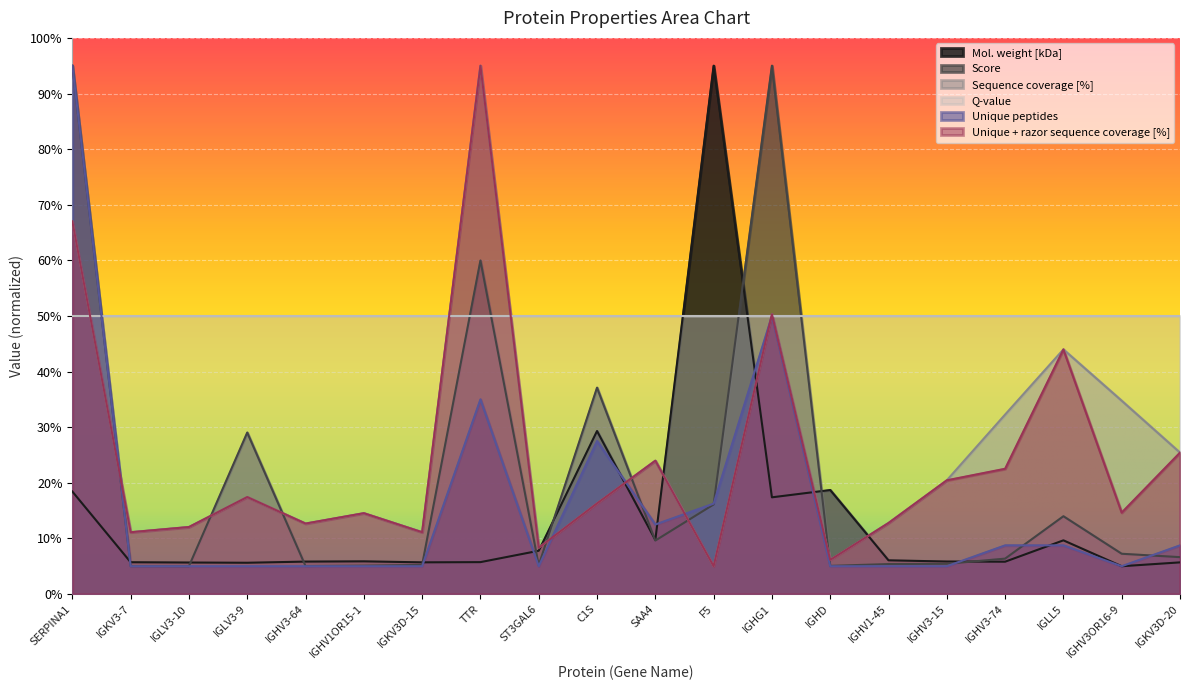

At how many categories does at least one series exceed 61?

4